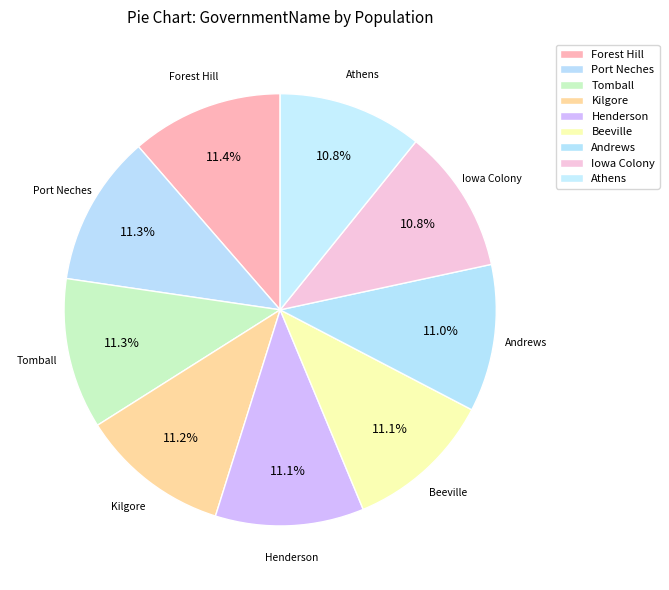

How many segments does this pie chart have?

9